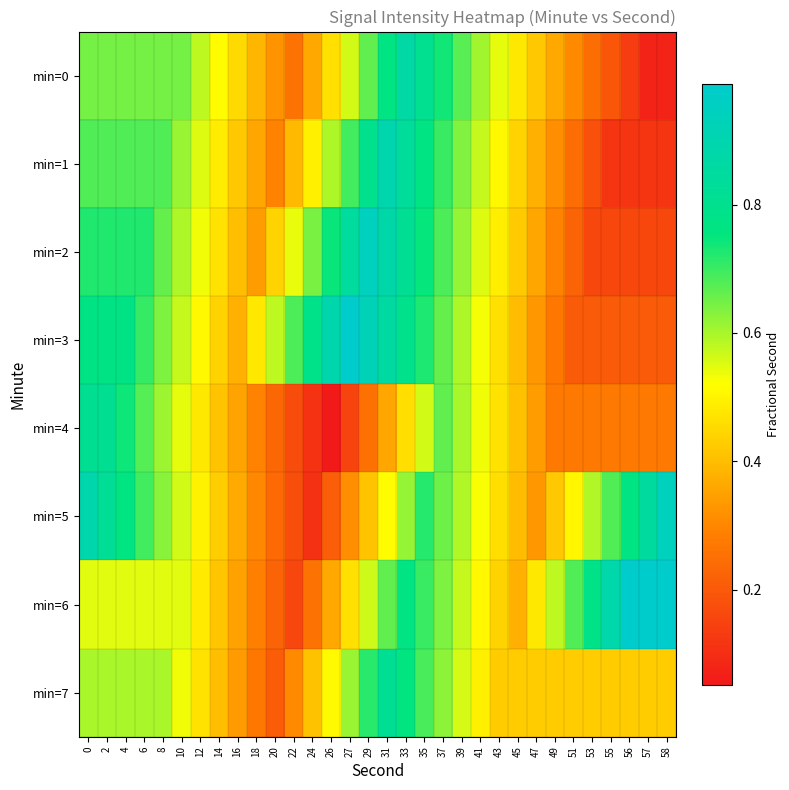

Between 53 and 2, which is larger?

2